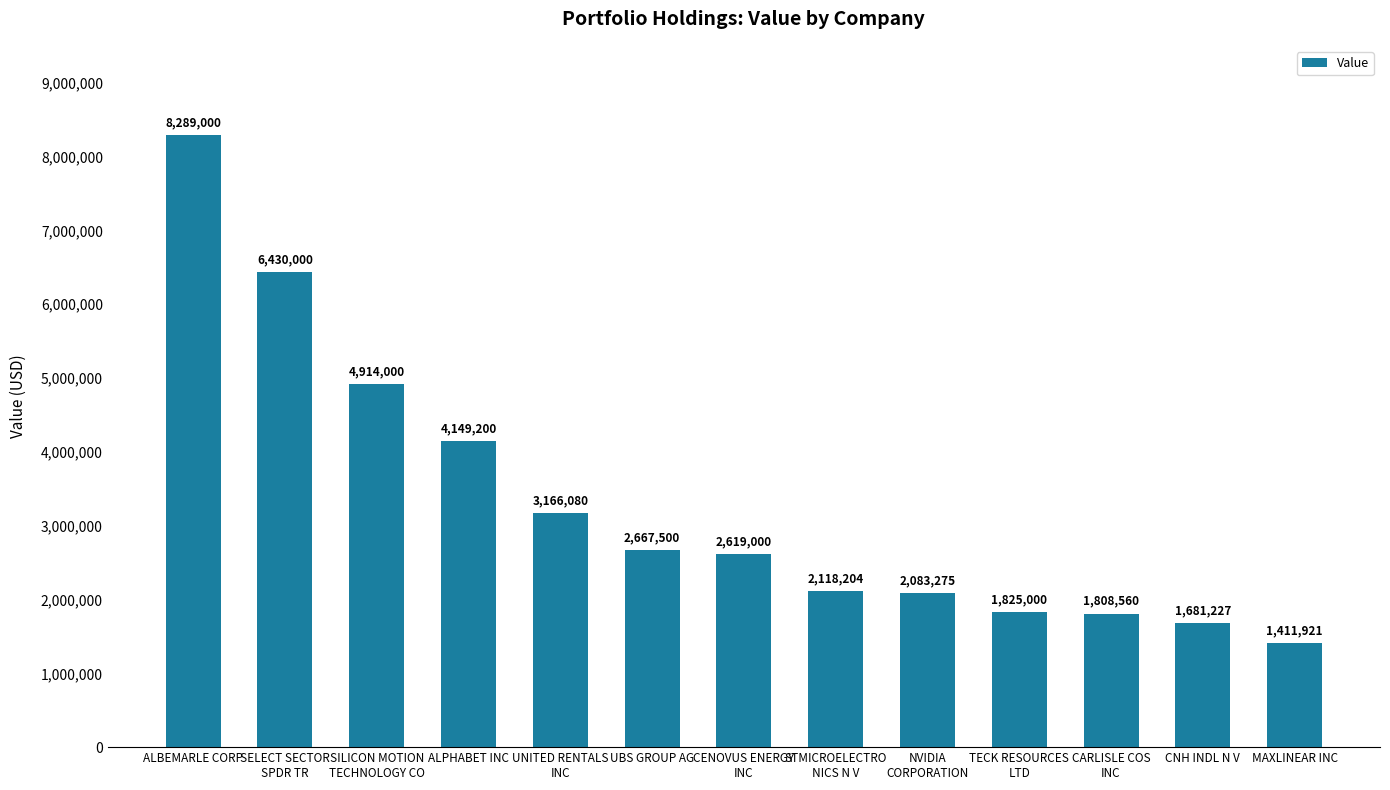

List the labels in order of value, largest first.

ALBEMARLE CORP, SELECT SECTOR
SPDR TR, SILICON MOTION
TECHNOLOGY CO, ALPHABET INC, UNITED RENTALS
INC, UBS GROUP AG, CENOVUS ENERGY
INC, STMICROELECTRO
NICS N V, NVIDIA
CORPORATION, TECK RESOURCES
LTD, CARLISLE COS
INC, CNH INDL N V, MAXLINEAR INC